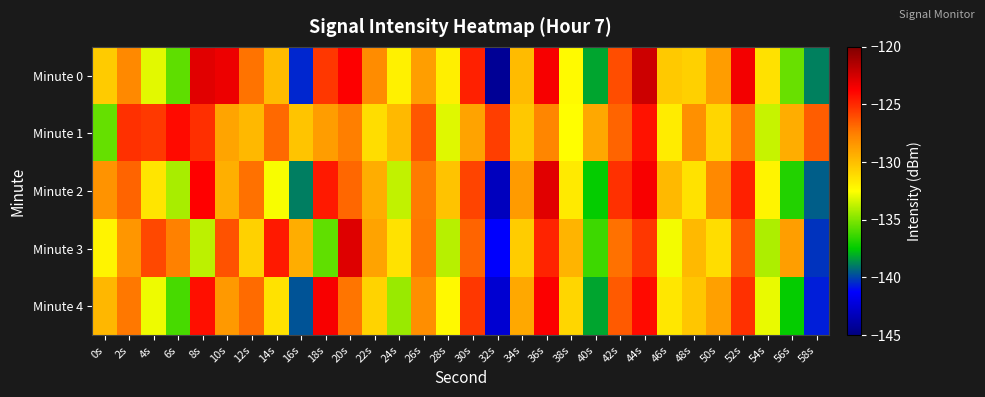

How many data points does each series have?

30